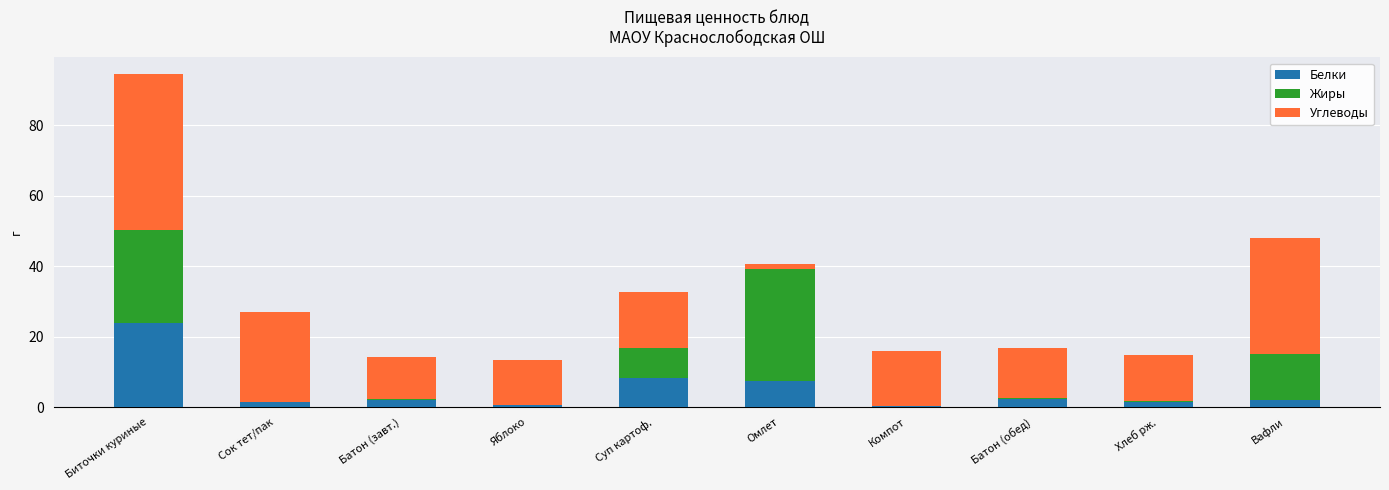

Are the bars grouped side by side (vs. stacked)?

No